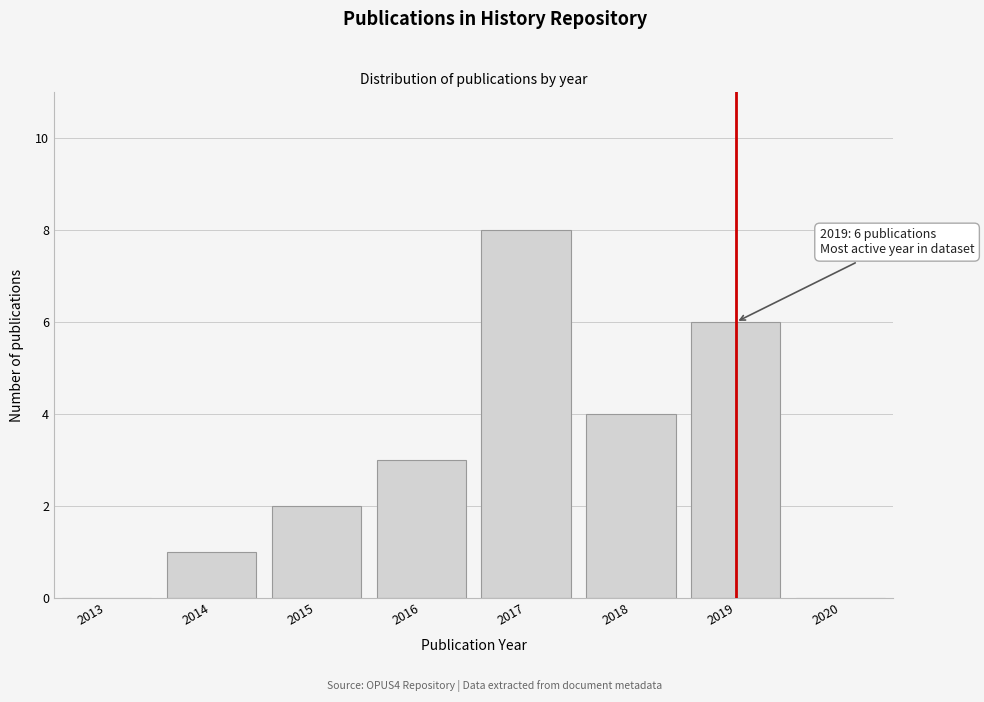

Is it true that the value at 2016 is 3?

True